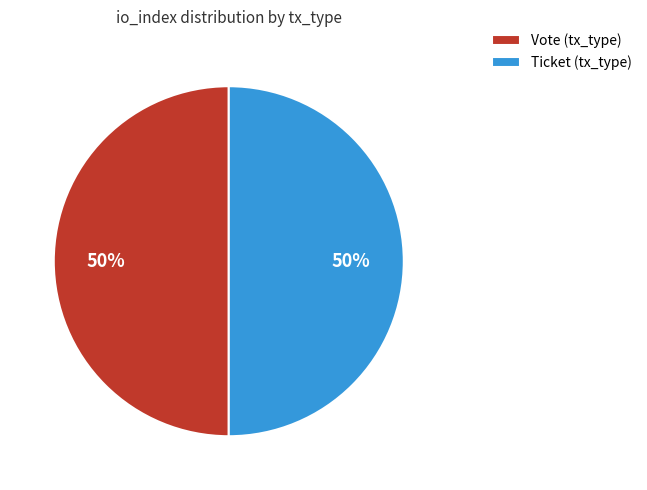

What percentage is the Ticket (tx_type) slice, to the nearest percent?

50%